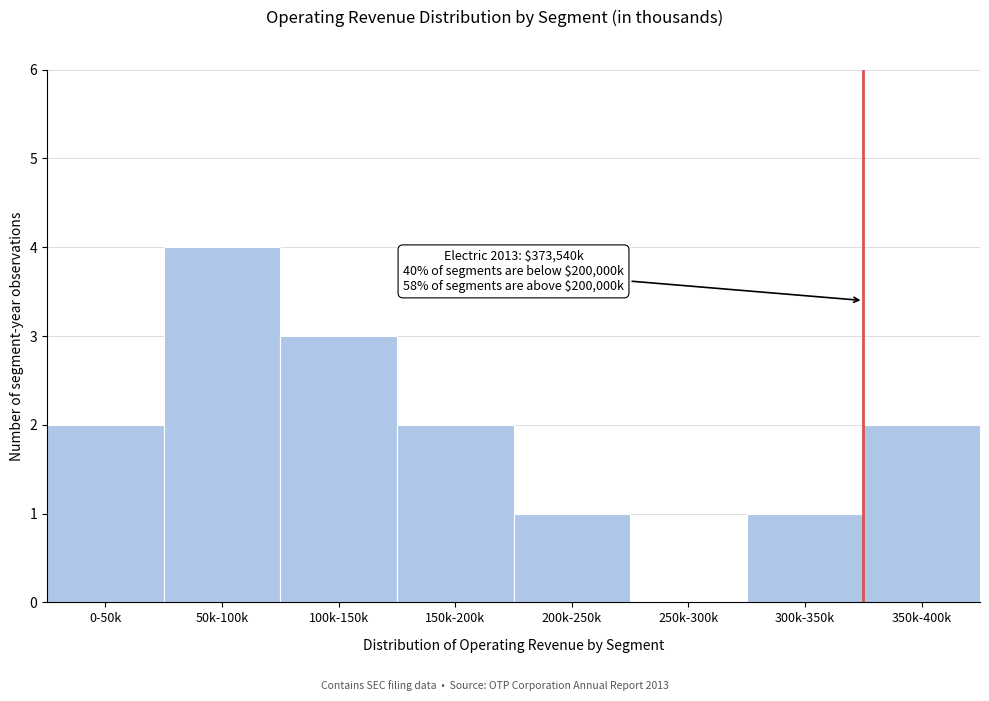

Reading left to right, what are all the values shown in this chart?

0-50k=2	50k-100k=4	100k-150k=3	150k-200k=2	200k-250k=1	250k-300k=0	300k-350k=1	350k-400k=2